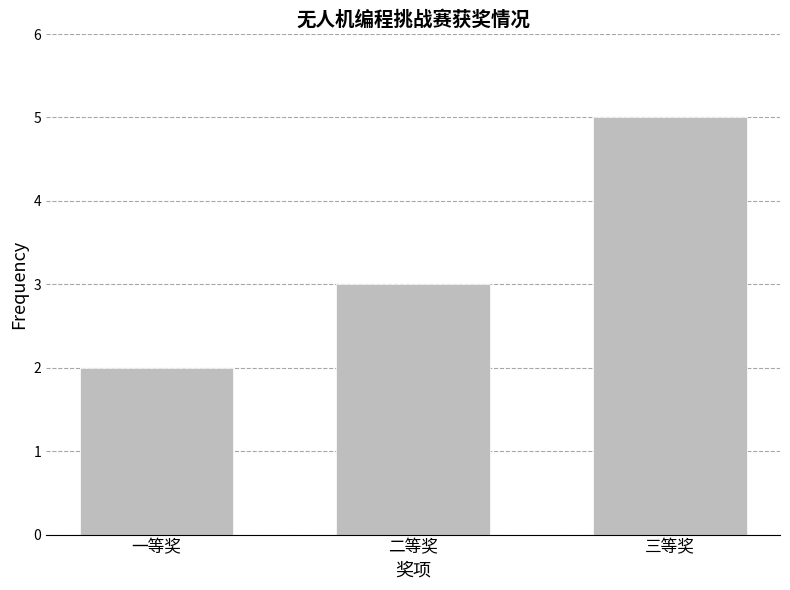

List the labels in order of value, smallest first.

一等奖, 二等奖, 三等奖